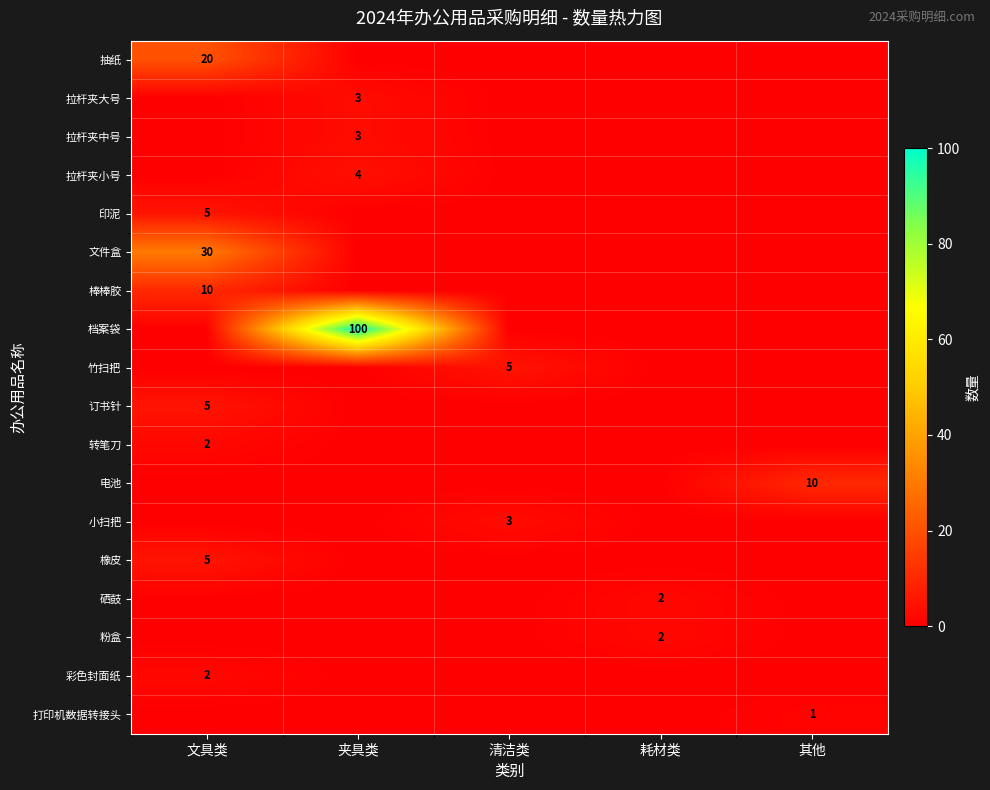

The value of 粉盒 at 耗材类 is 3. True or false?

False